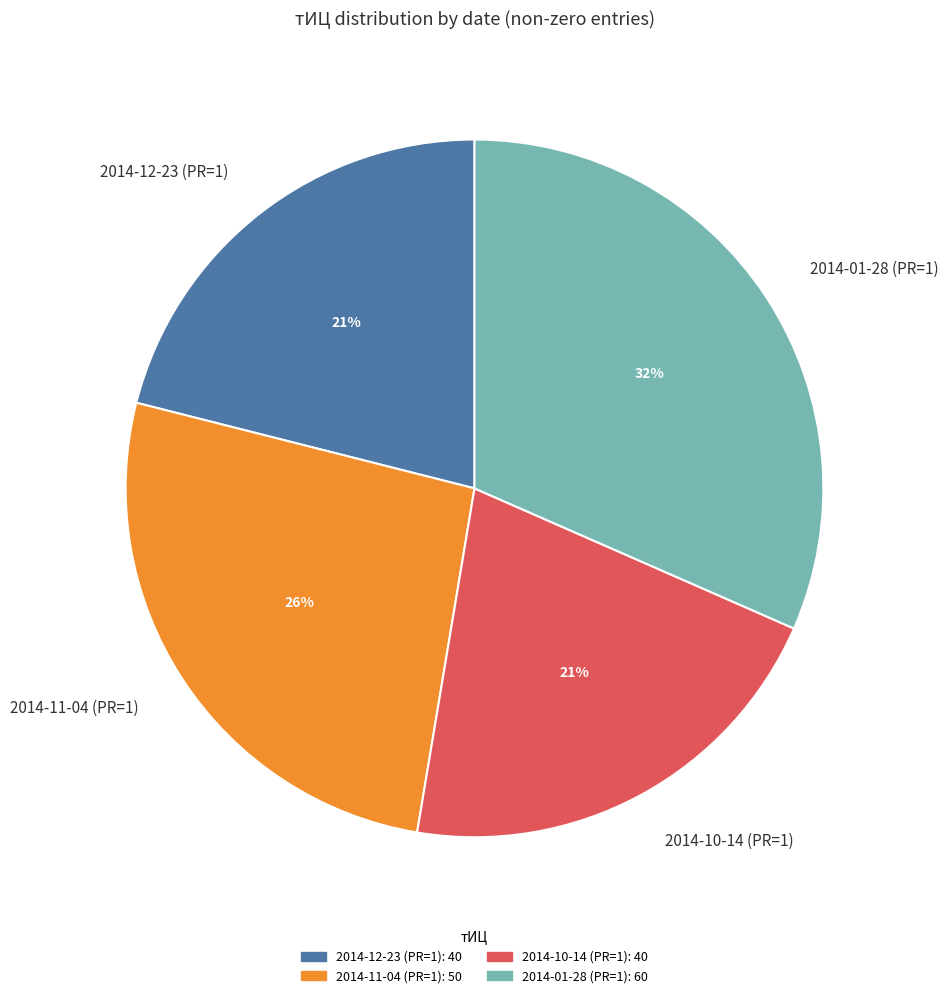

Combined, do 2014-01-28 (PR=1) and 2014-11-04 (PR=1) account for over 50%?

Yes